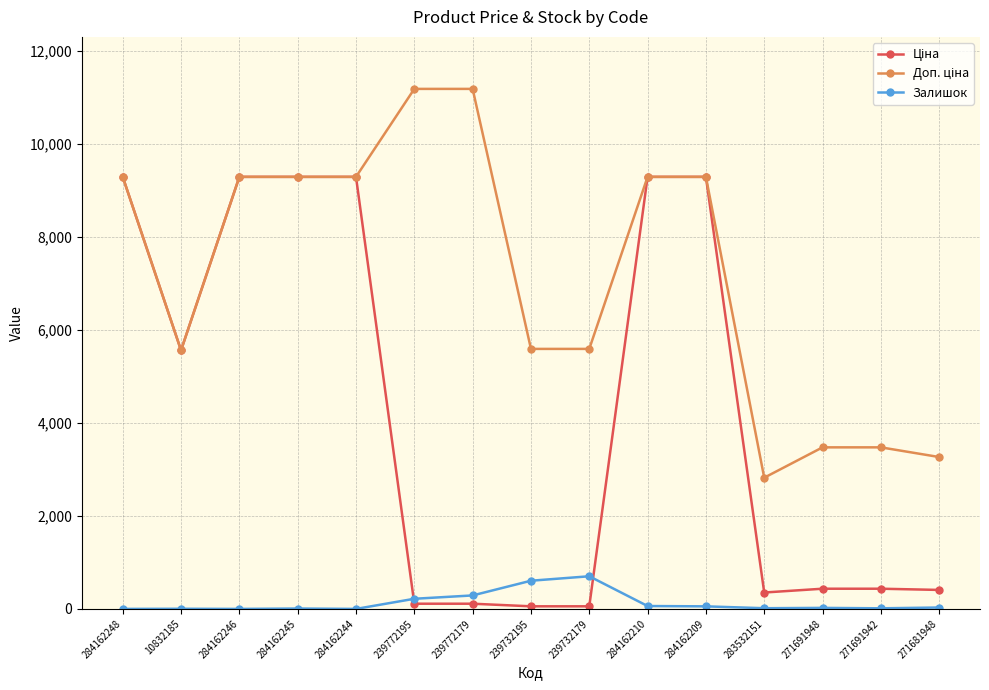

What is the difference between the highest and lowest values at 283532151?

2806.2